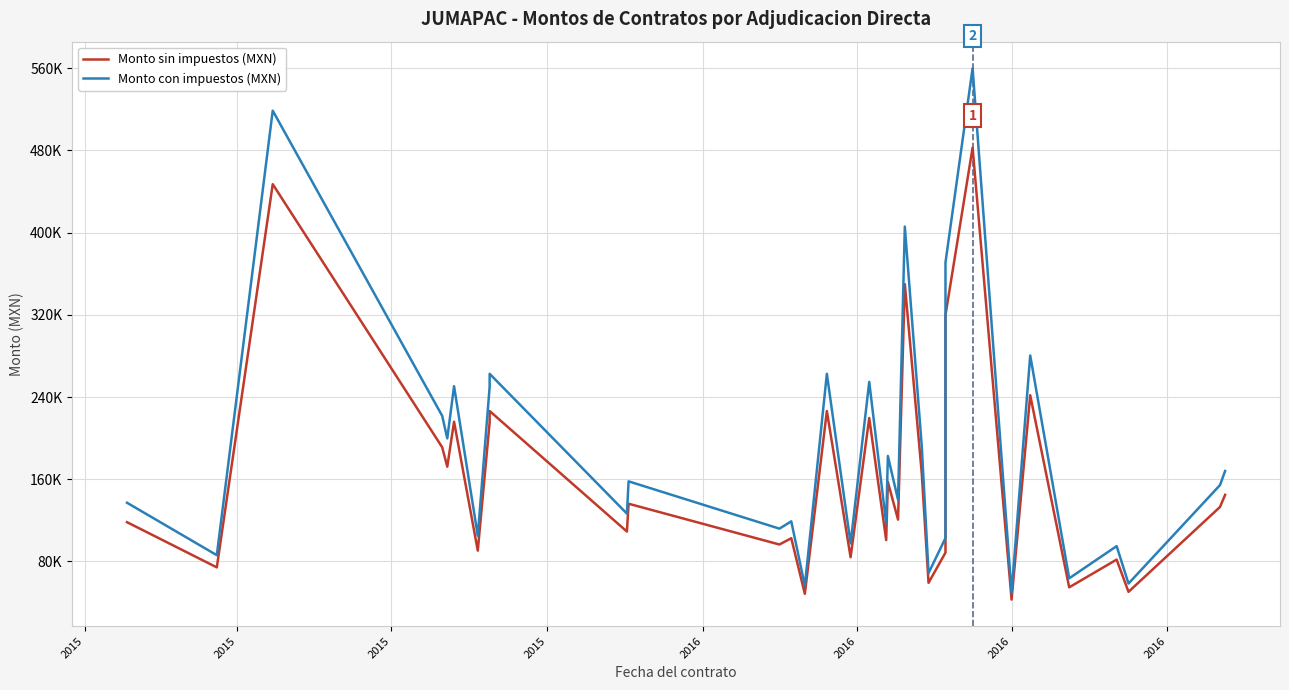

What is the sum of the Monto sin impuestos (MXN) values at 2015 and 2015?

638189.6